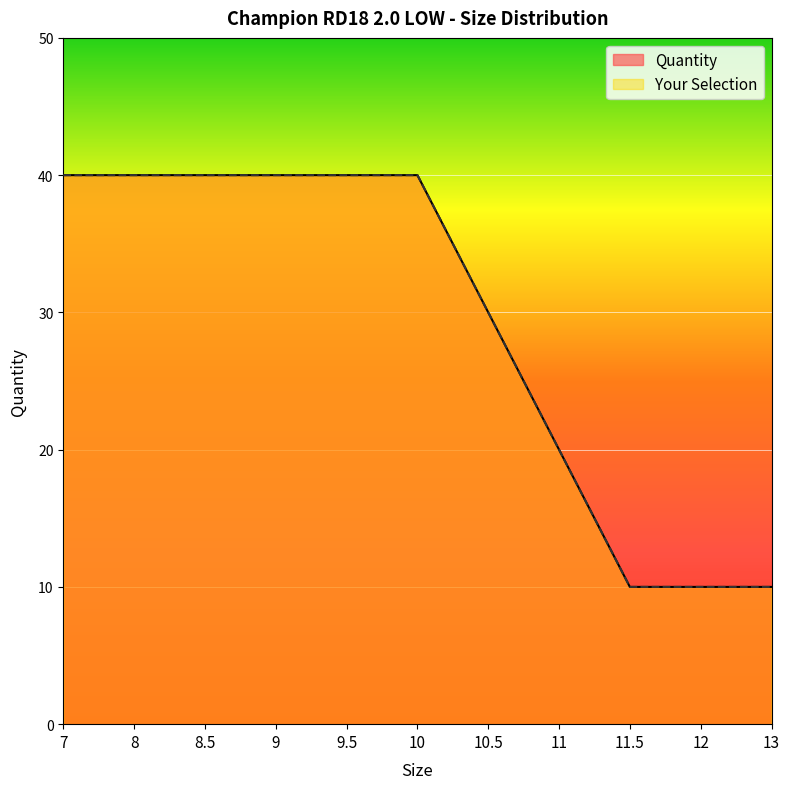

At how many categories does at least one series exceed 17?

8